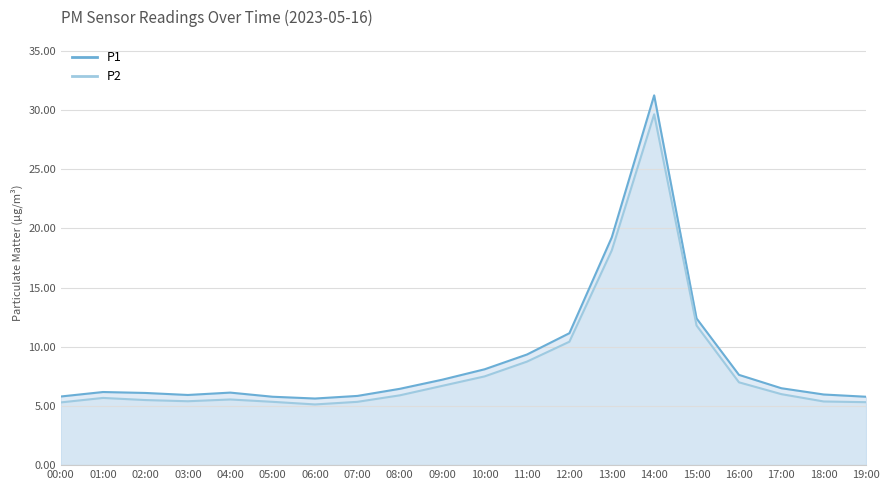

The P2 series shows 2.8 at 06:00. True or false?

False